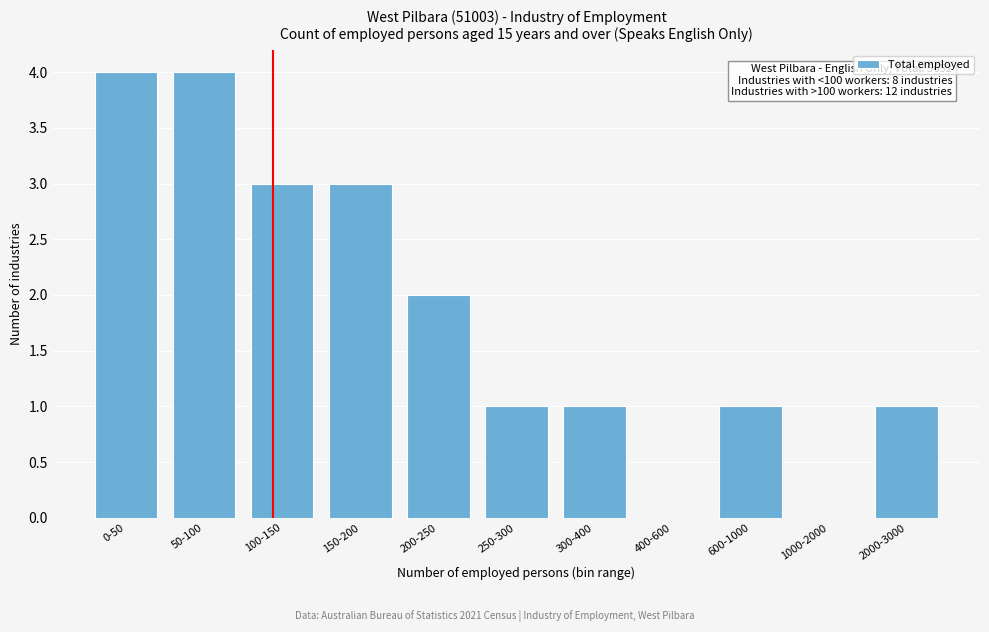

Reading left to right, transcribe all the data shown in this chart.

0-50=4	50-100=4	100-150=3	150-200=3	200-250=2	250-300=1	300-400=1	400-600=0	600-1000=1	1000-2000=0	2000-3000=1